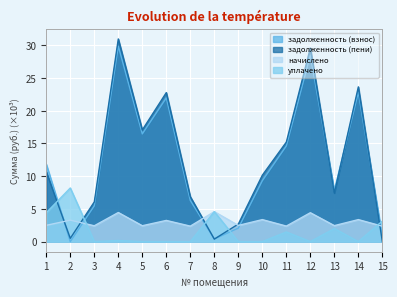

At 14, list the series in order from largest to smallest.

задолженность (пени), задолженность (взнос), начислено, уплачено